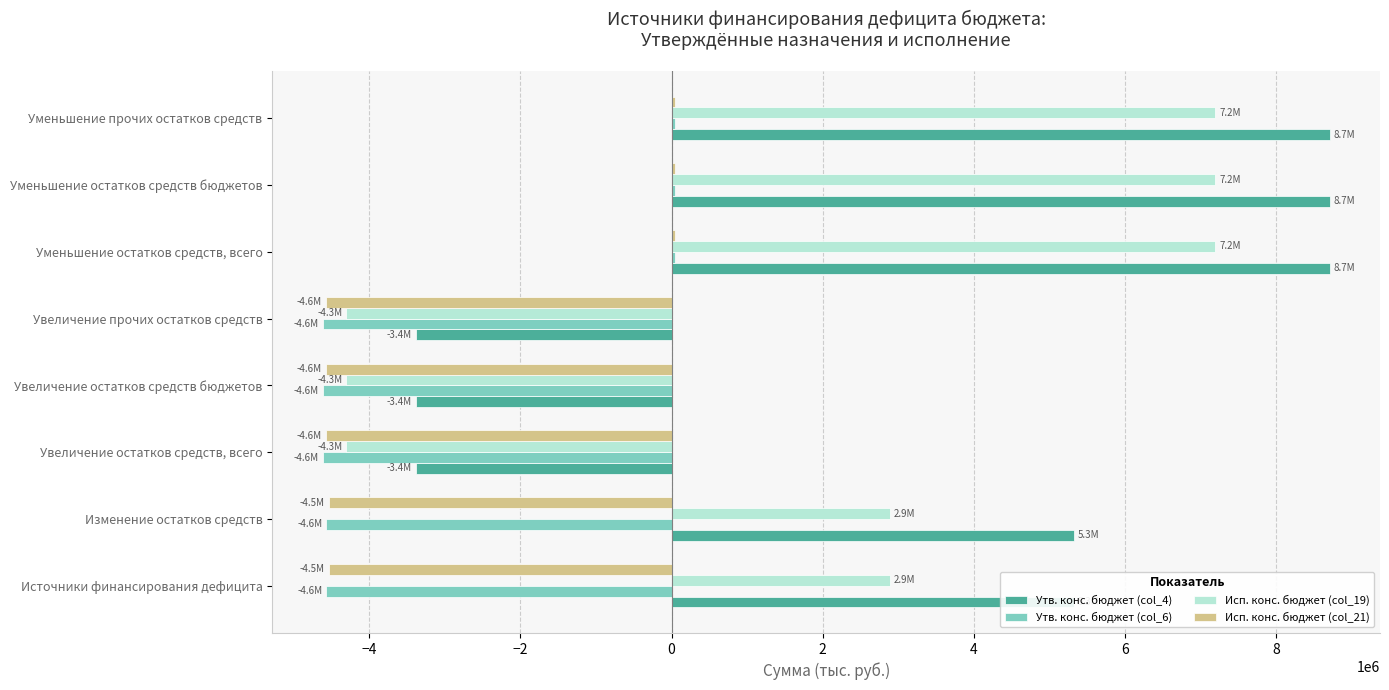

What is the total value across all series at Увеличение остатков средств, всего?

-16881710.9